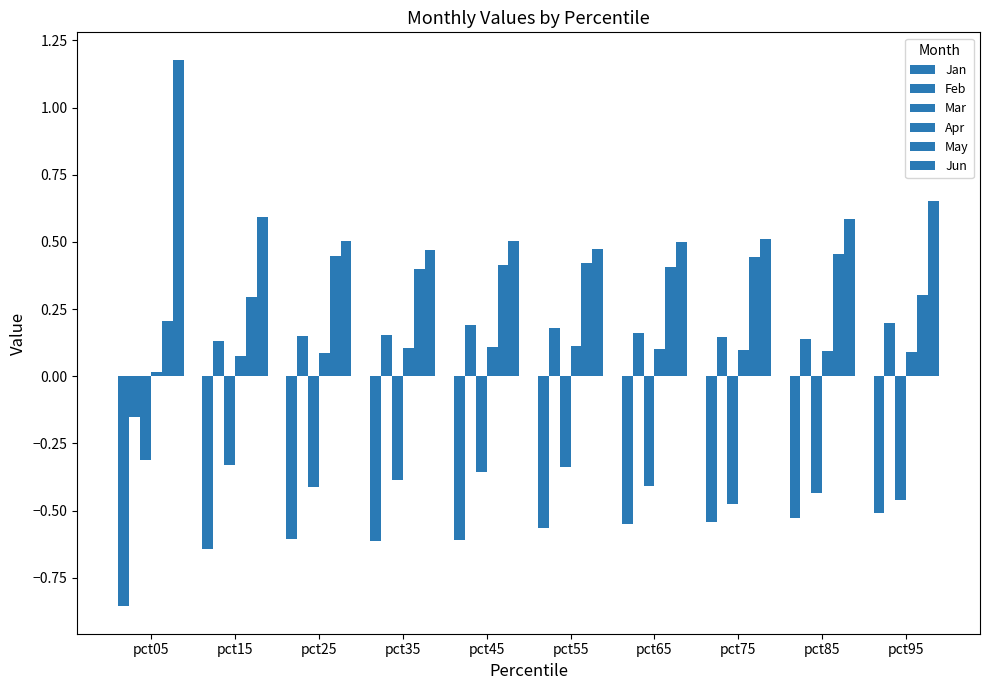

What is the value of the Feb bar at the 10th from the left?

0.2